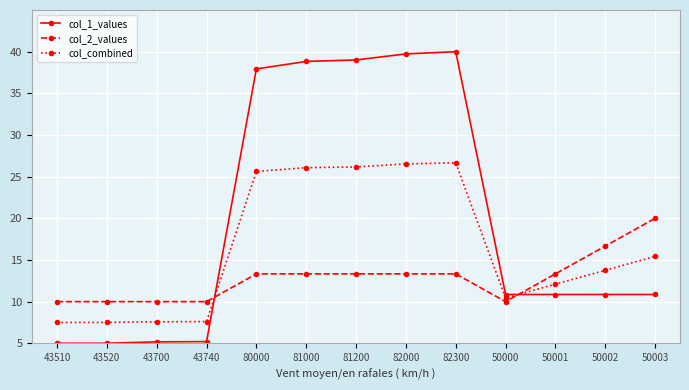

What position from the left is 43740?

4